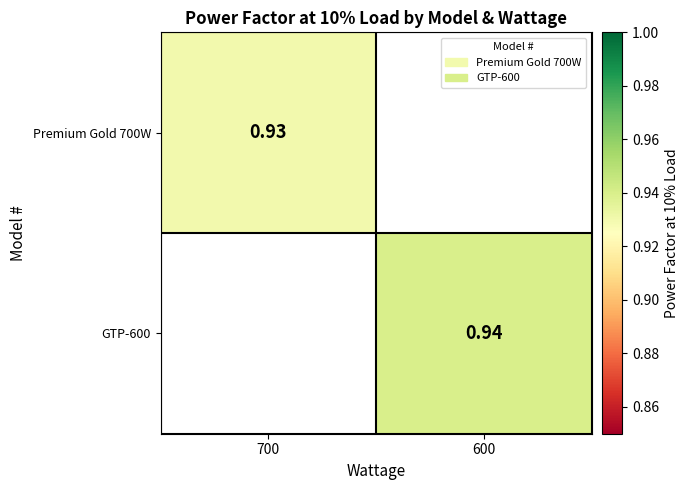

How many data points in GTP-600 are above 0?

1